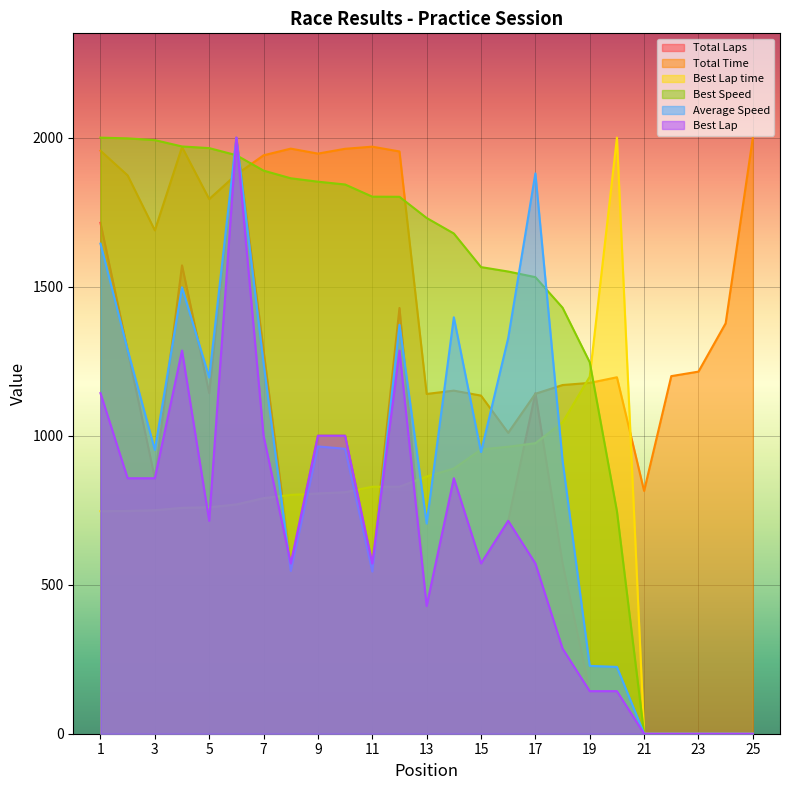

In Best Lap, how many points are lower than both neighbors (excluding endpoints)?

5